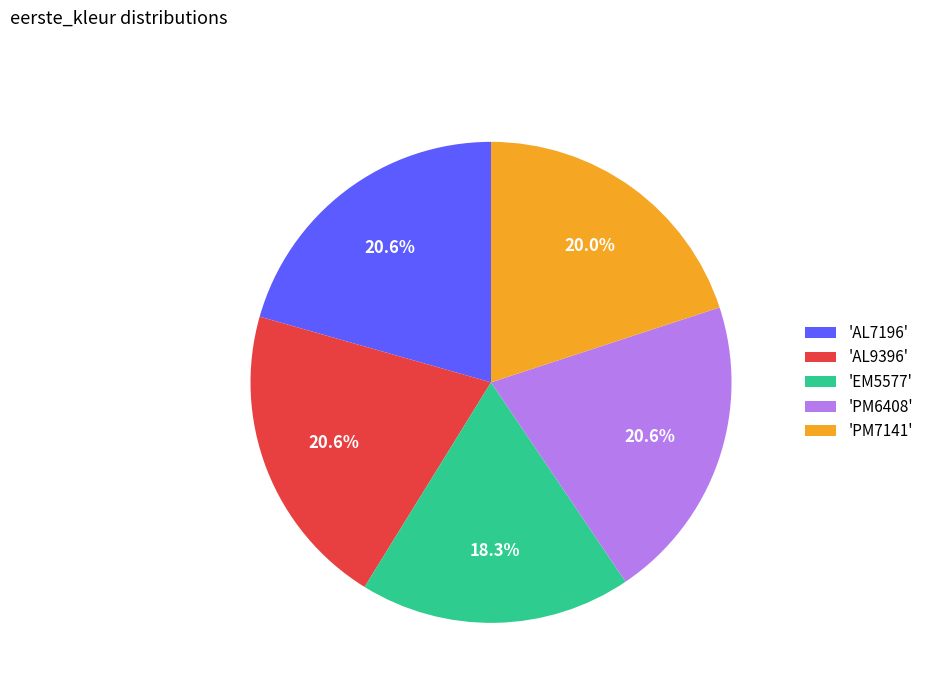

Does 'EM5577' represent more than half of the total?

No